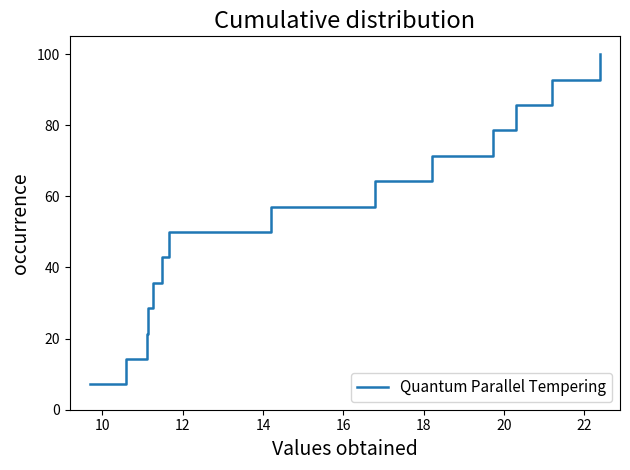

What is the greatest value displayed?

100.0